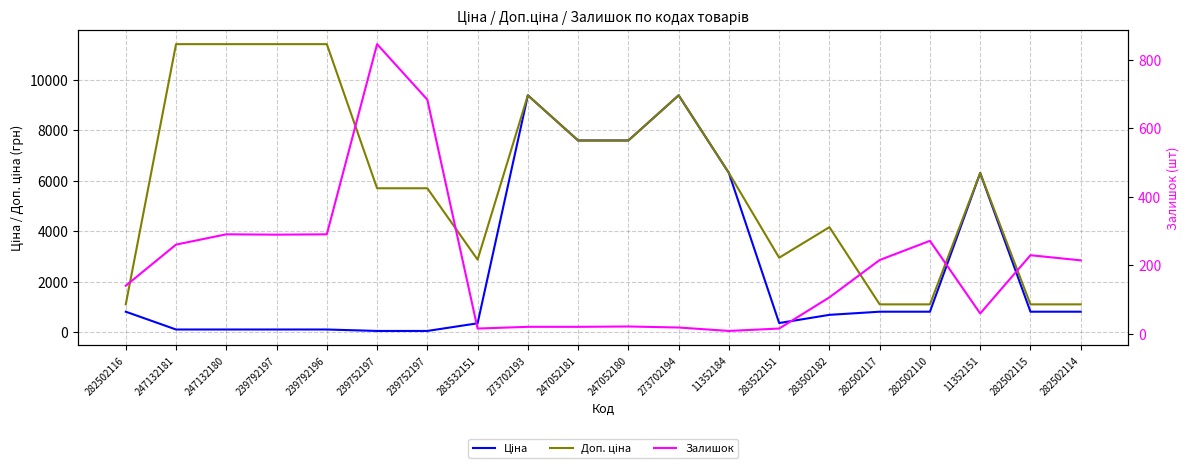

How many categories are shown in the chart?

20